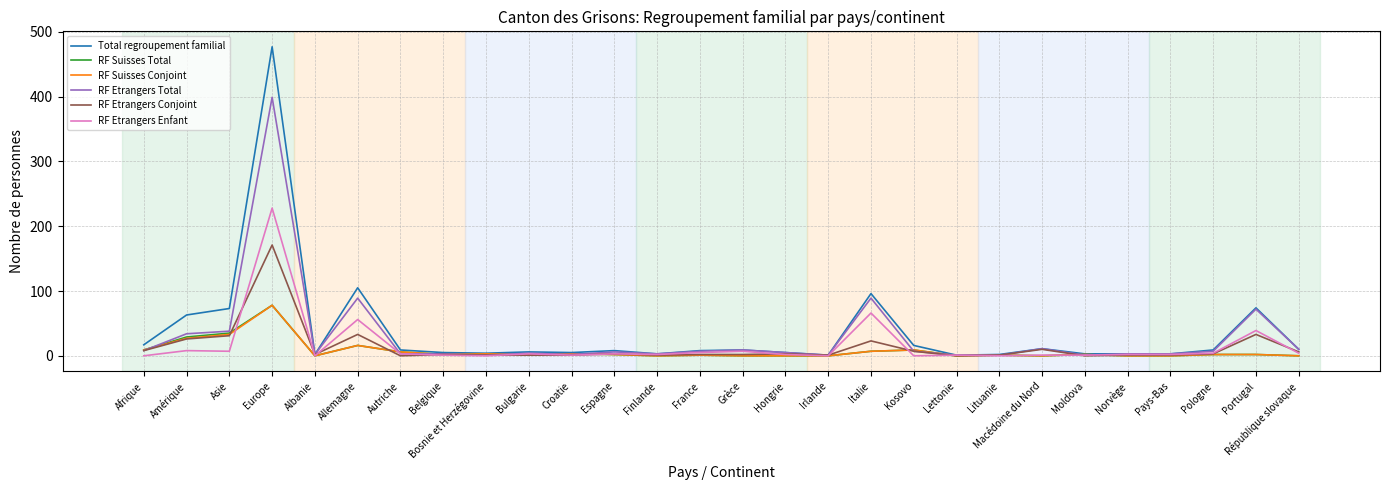

Which series has the largest range (max minus min)?

Total regroupement familial